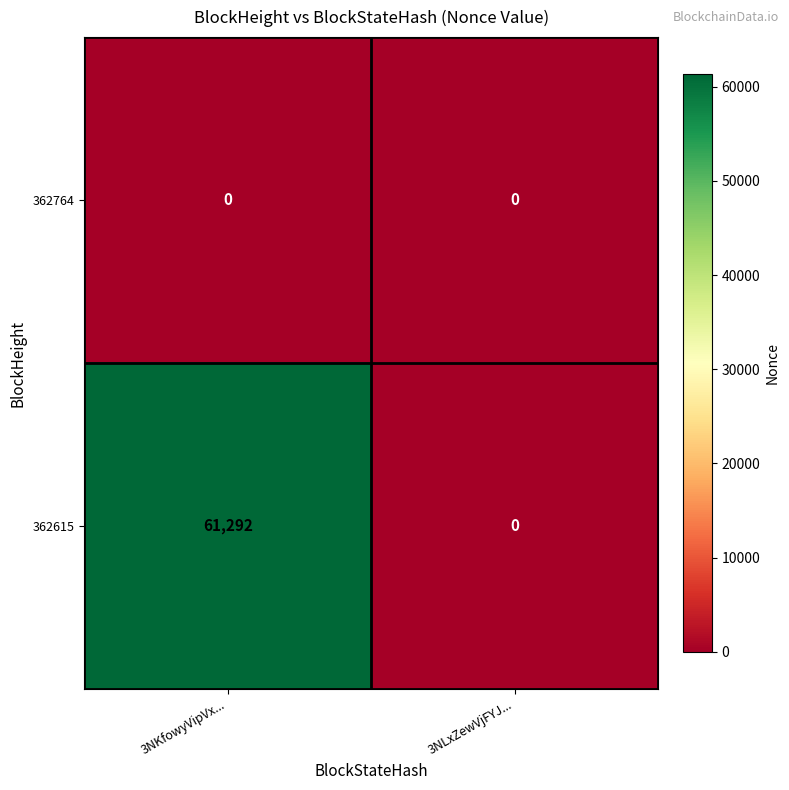

Which series changed the most between 3NKfowyVipVx... and 3NLxZewVjFYJ...?

362615